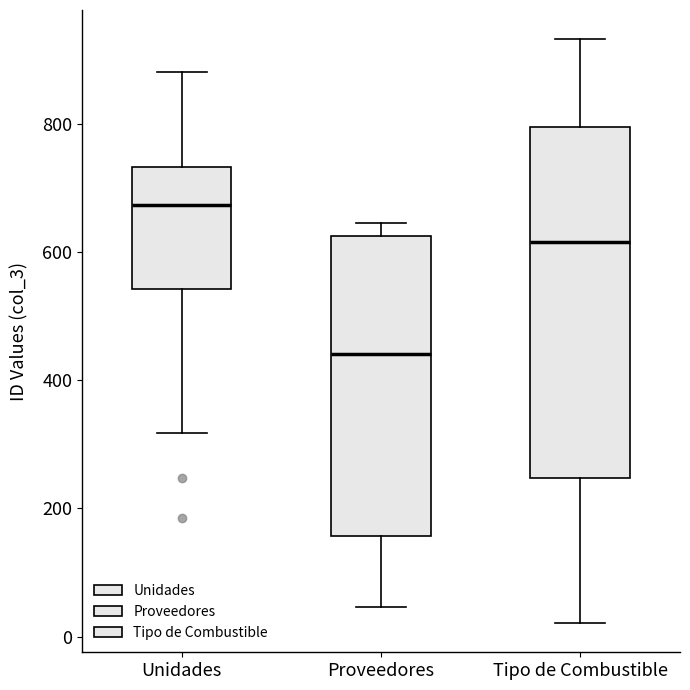

Reading left to right, transcribe this box plot: for each box, give where its median line is, the range the box spans, and where its two whiskers end, as read against the y-axis. The values are not printed on the chart, so give them approximately, as read against the axis.

Unidades: median 680, box 540 to 740, whiskers 320 to 880
Proveedores: median 440, box 160 to 620, whiskers 40 to 640
Tipo de Combustible: median 620, box 240 to 800, whiskers 20 to 940